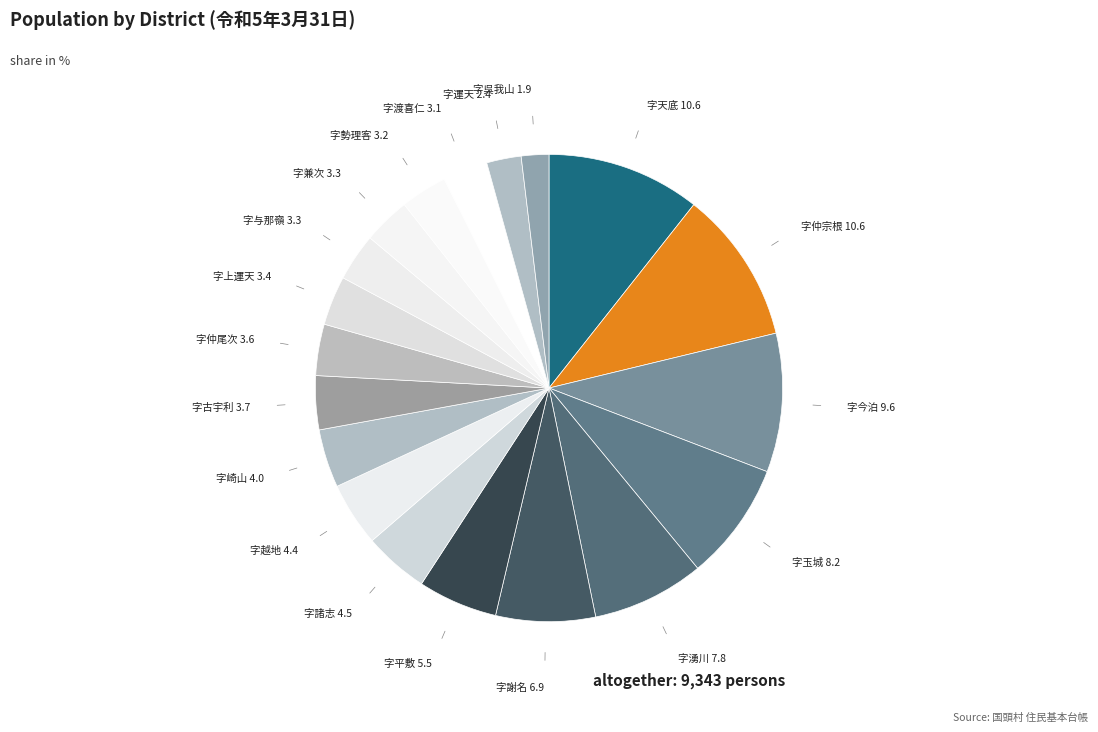

Is the sum of 字平敷 and 字古宇利 greater than half?

No